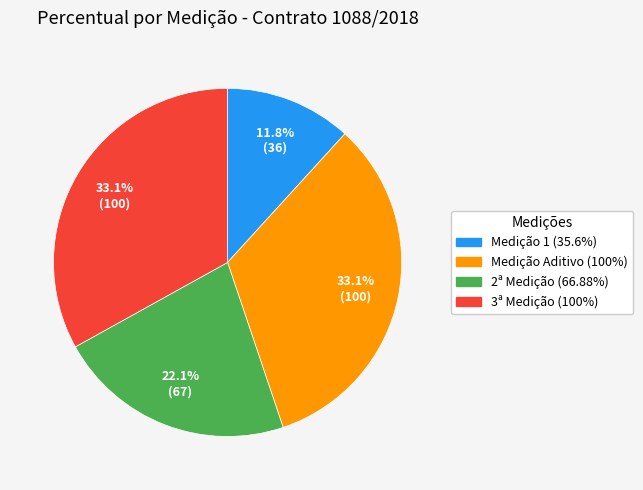

To the nearest percent, what is the combined percentage of Medição 1 (35.6%) and 2ª Medição (66.88%)?

34%